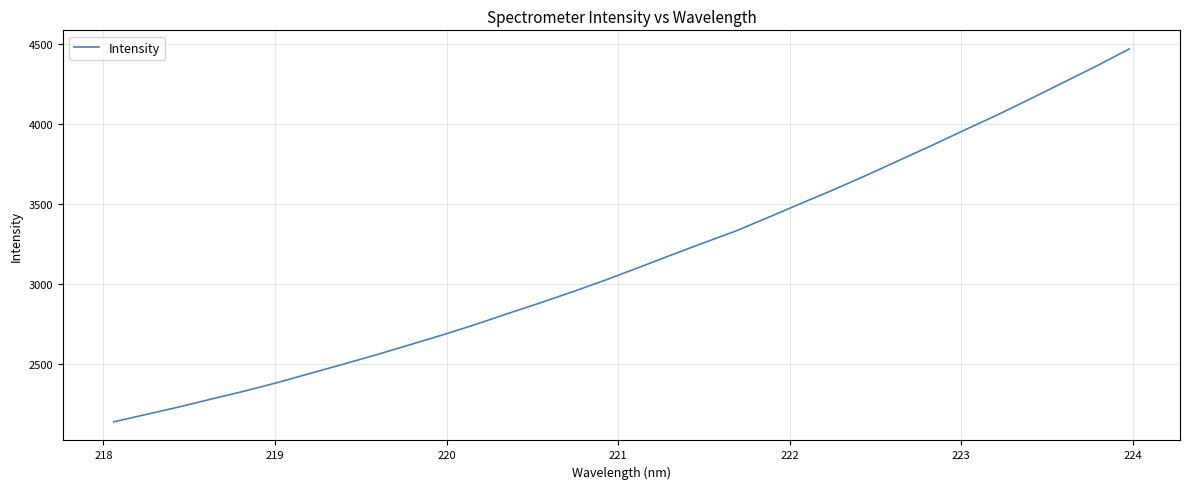

Reading left to right, transcribe all the data shown in this chart.

2139.8	2186.2	2232.9	2283.1	2332.2	2385.3	2442.6	2499.8	2557.8	2619.1	2680.5	2745.4	2814.5	2882.2	2952.1	3025.0	3102.2	3180.7	3257.8	3333.0	3419.0	3506.3	3592.1	3682.4	3775.9	3869.0	3965.3	4059.6	4159.2	4260.7	4362.1	4468.6